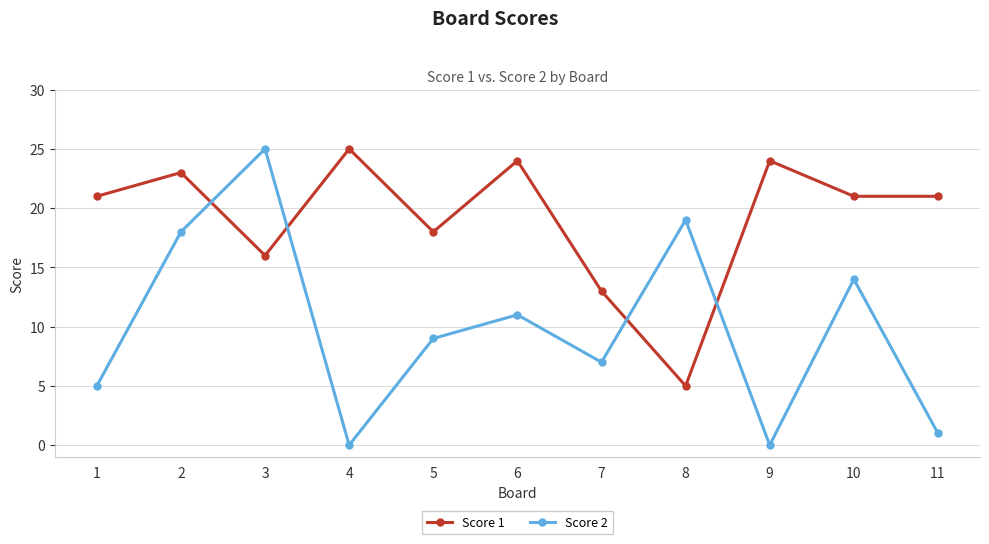

Which series has the largest total across all categories?

Score 1